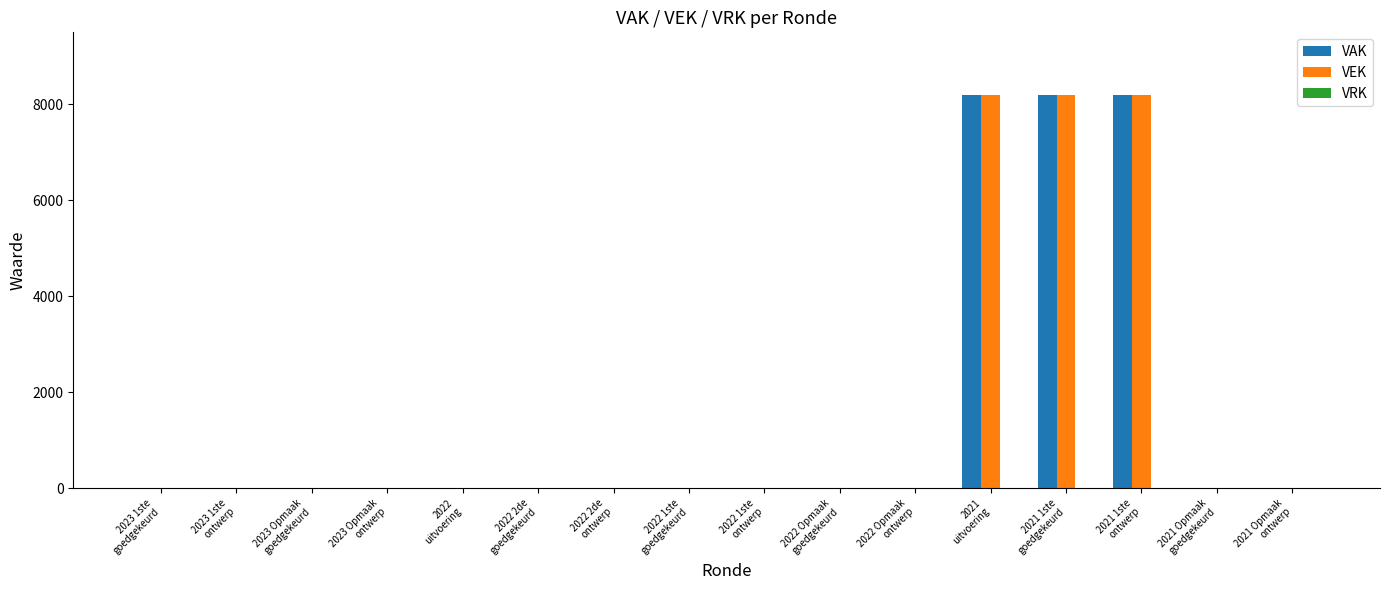

Are the bars grouped side by side (vs. stacked)?

Yes